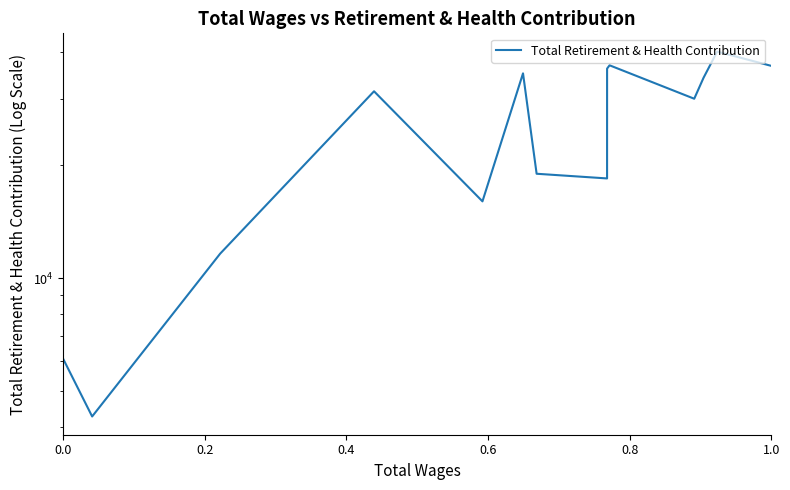

What is the label of the 11th point from the right?

0.6